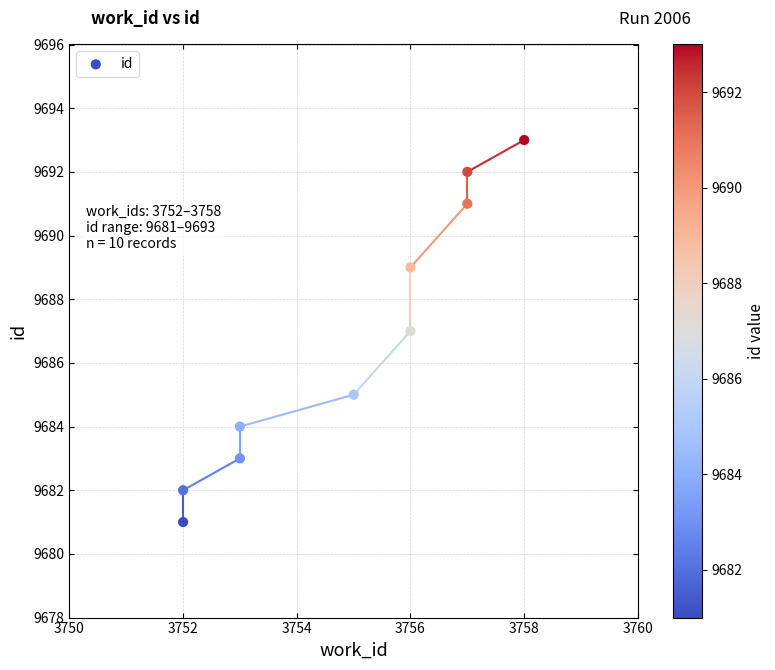

What is the range of Y values (max minus min)?

12